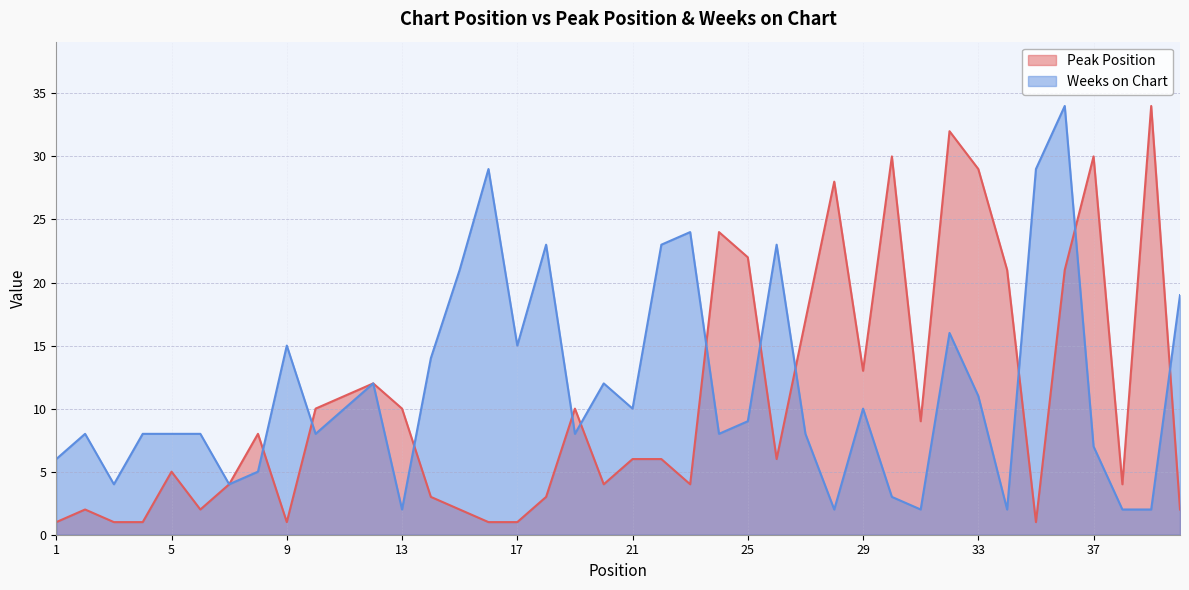

What are all the series names shown in the legend?

Peak Position, Weeks on Chart